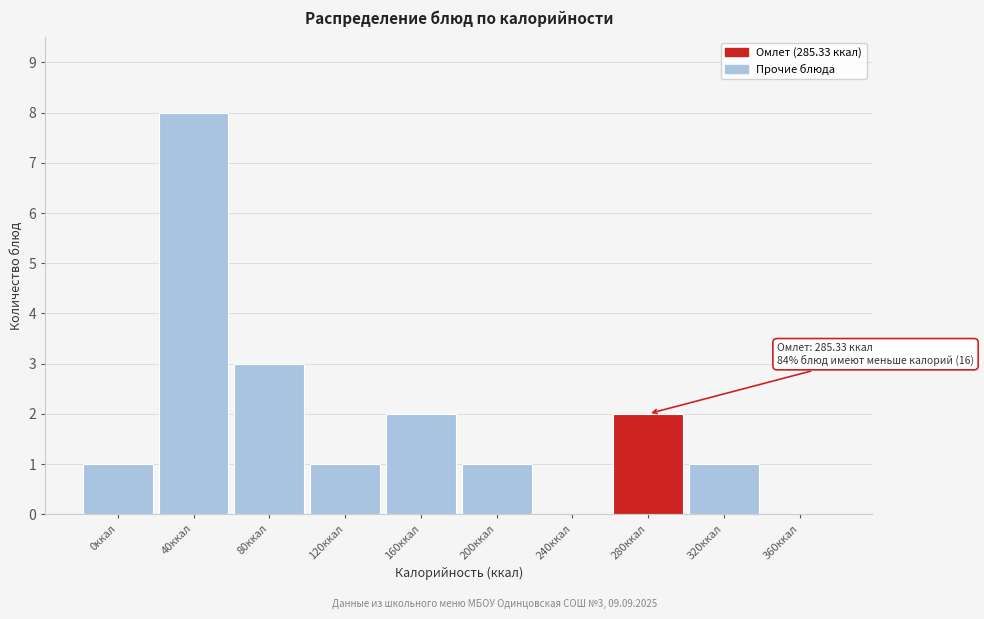

Reading right to left, extract all data points from this chart.

360ккал=0	320ккал=1	280ккал=2	240ккал=0	200ккал=1	160ккал=2	120ккал=1	80ккал=3	40ккал=8	0ккал=1